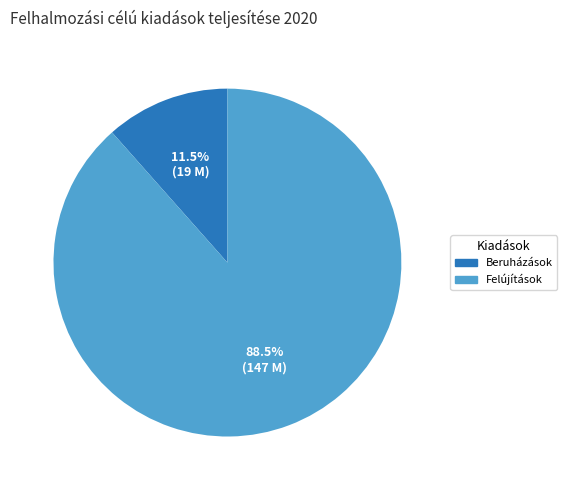

Count the number of slices in the pie.

2